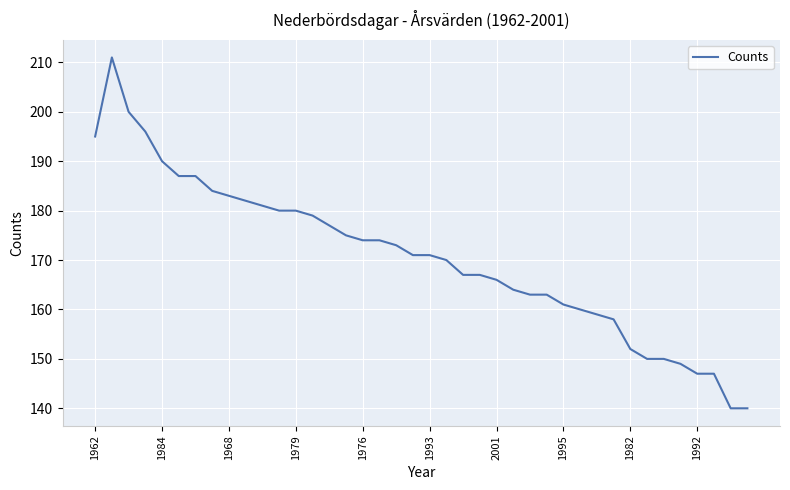

What is the minimum value shown in the chart?

140